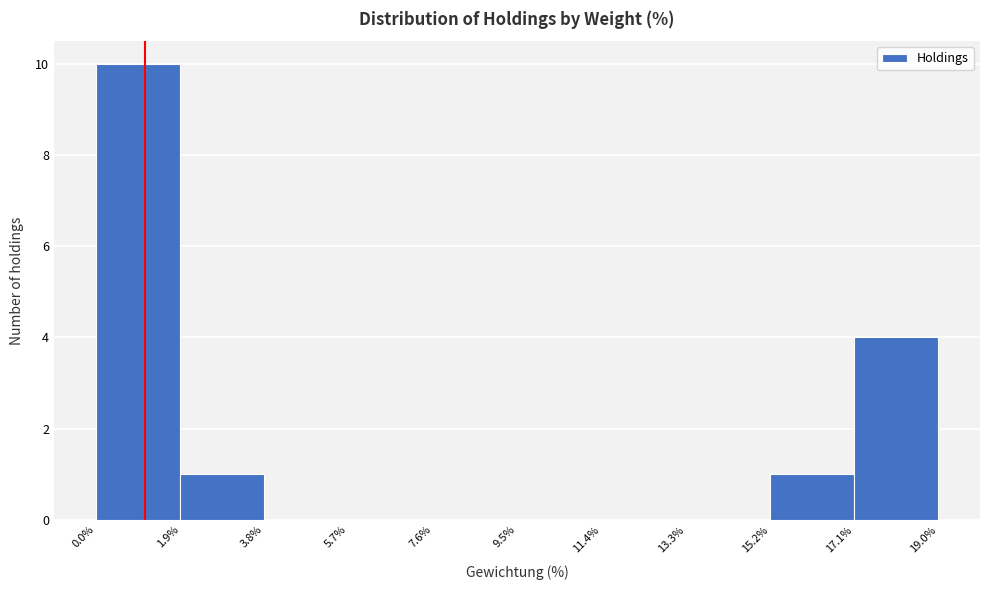

Reading left to right, transcribe this chart: for each bar, give the range it covers on the x-axis and its height. The values are not printed on the chart, so give them approximately, as read against the axis.

0.0% to 1.9%: 10
1.9% to 3.8%: 1
3.8% to 5.7%: 0
5.7% to 7.6%: 0
7.6% to 9.5%: 0
9.5% to 11.4%: 0
11.4% to 13.3%: 0
13.3% to 15.2%: 0
15.2% to 17.1%: 1
17.1% to 19.0%: 4